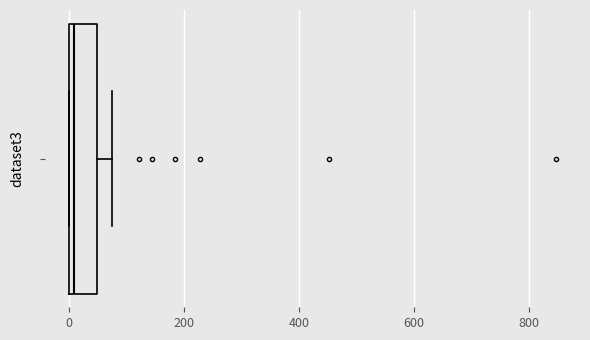

Transcribe this box plot: give where the median line is, the range the box spans, and where the two whiskers end, as read against the x-axis. The values are not printed on the chart, so give them approximately, as read against the axis.

median 0 (just right of the box's left edge), box 0 to 40, whiskers 0 to 80